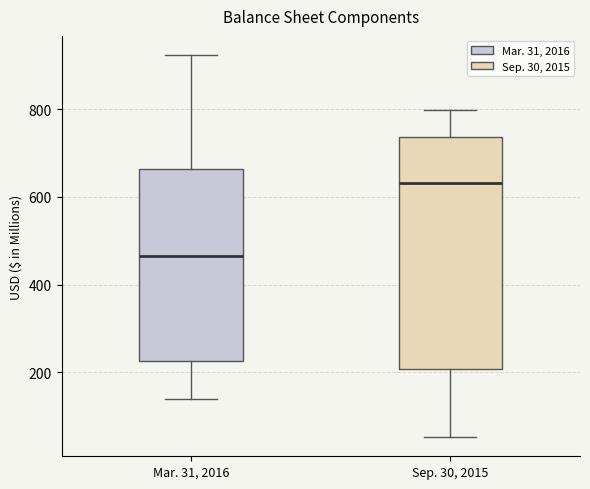

Reading left to right, read every box against the y-axis: the position of its median line, the range the box covers, and the ends of its whiskers. The values are not printed on the chart, so give them approximately, as read against the axis.

Mar. 31, 2016: median 460, box 220 to 660, whiskers 140 to 920
Sep. 30, 2015: median 640, box 200 to 740, whiskers 60 to 800